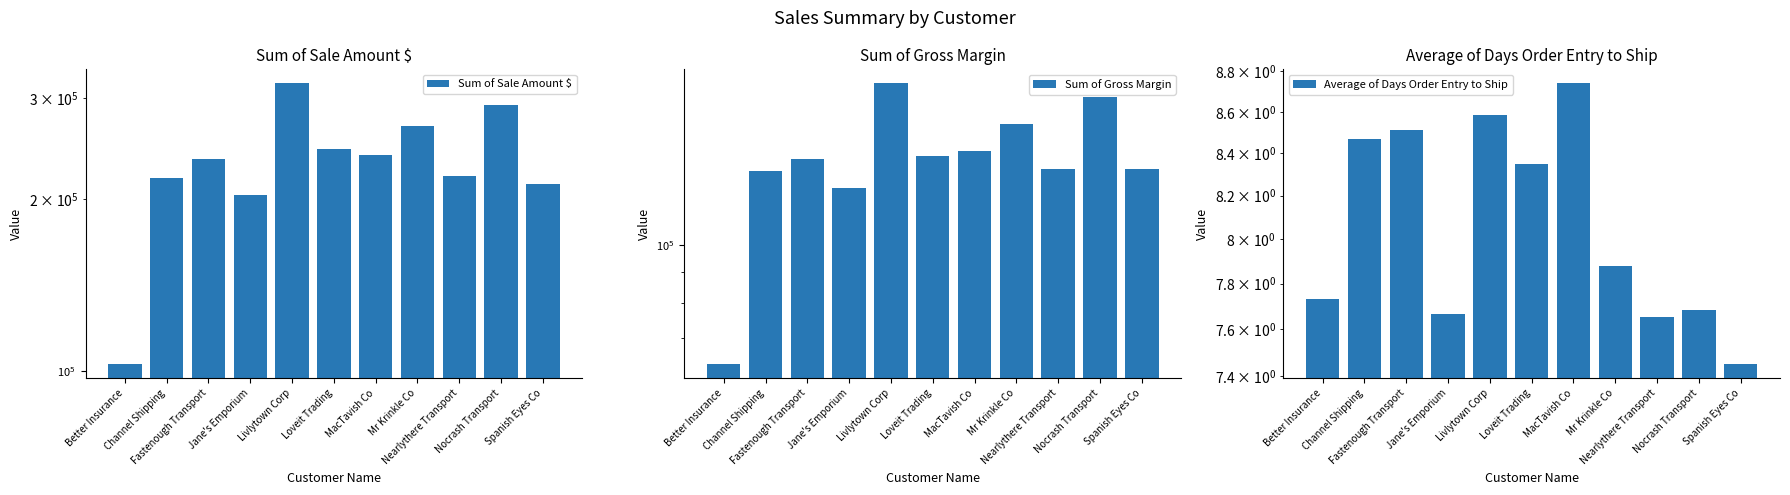

The Sum of Gross Margin series shows 57689.2 at Channel Shipping. True or false?

False